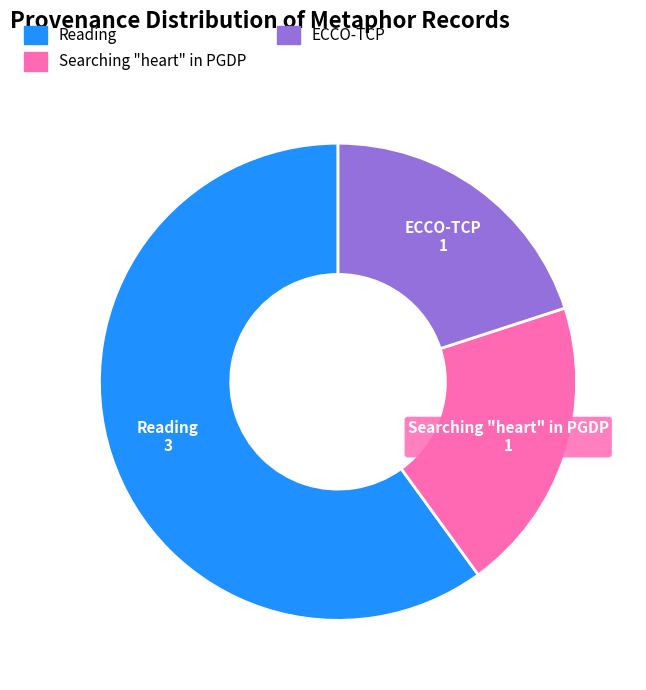

Between Reading and ECCO-TCP, which is larger?

Reading